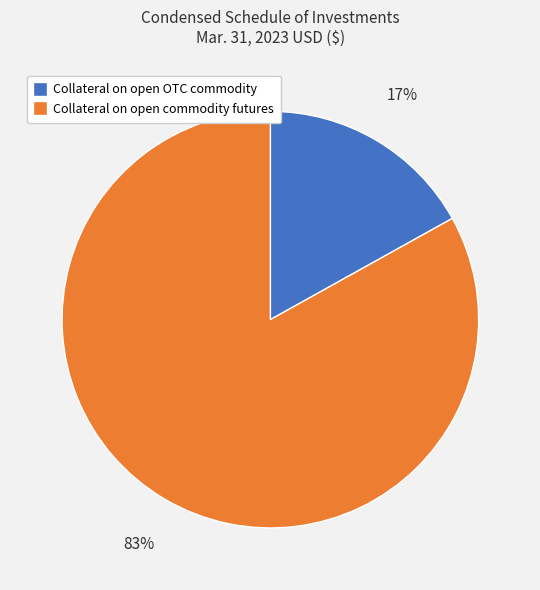

What is the ratio of the value at Collateral on open commodity futures to the value at Collateral on open OTC commodity?

4.9